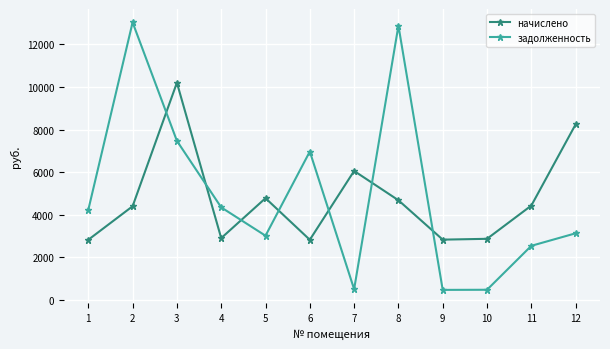

Where is the first local maximum for задолженность?

2